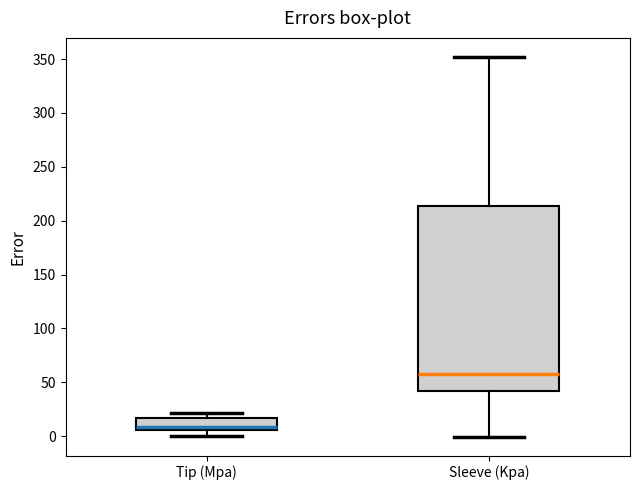

Reading left to right, read every box against the y-axis: the position of its median line, the range the box covers, and the ends of its whiskers. The values are not printed on the chart, so give them approximately, as read against the axis.

Tip (Mpa): median 10, box 5 to 15, whiskers 0 to 20
Sleeve (Kpa): median 60, box 40 to 215, whiskers 0 to 350